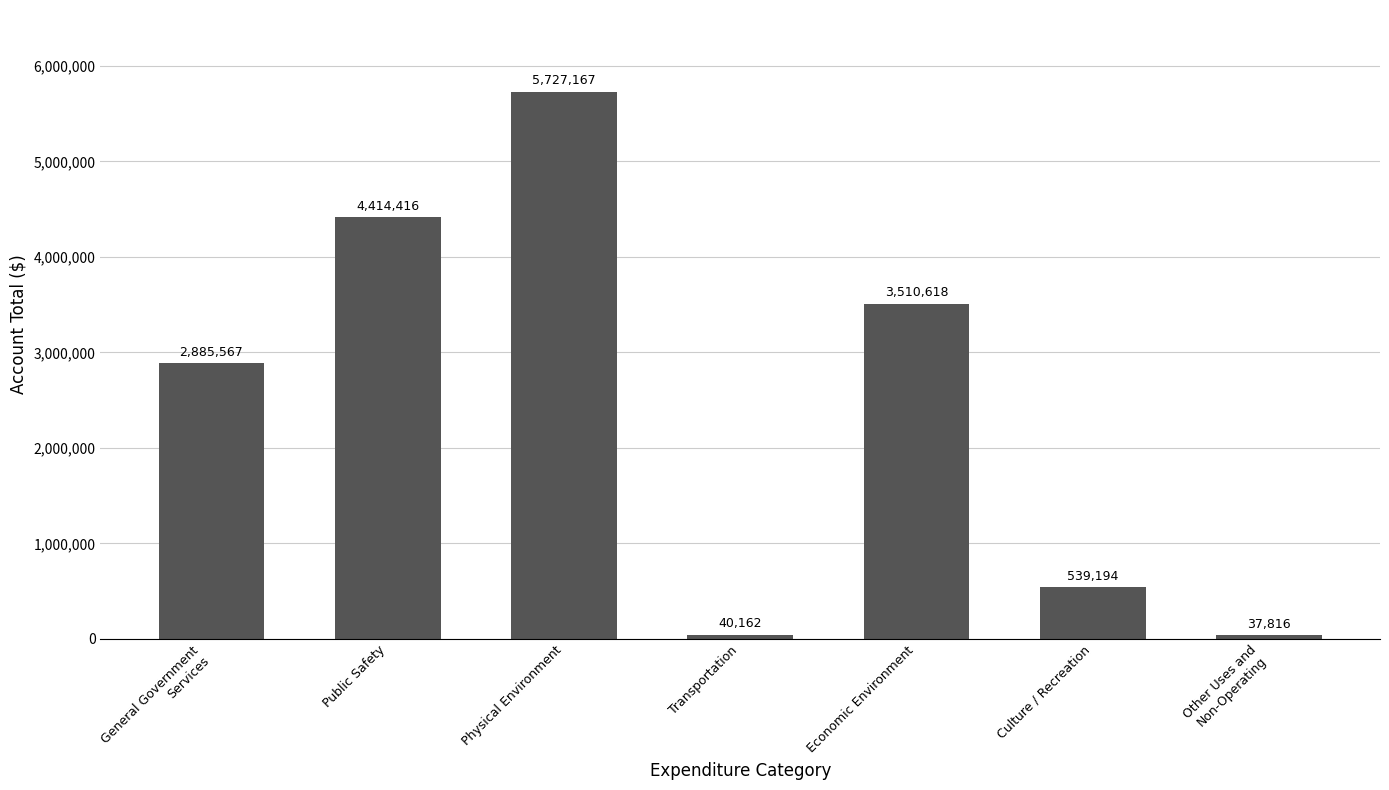

Rank the categories by value from lowest to highest.

Other Uses and
Non-Operating, Transportation, Culture / Recreation, General Government
Services, Economic Environment, Public Safety, Physical Environment